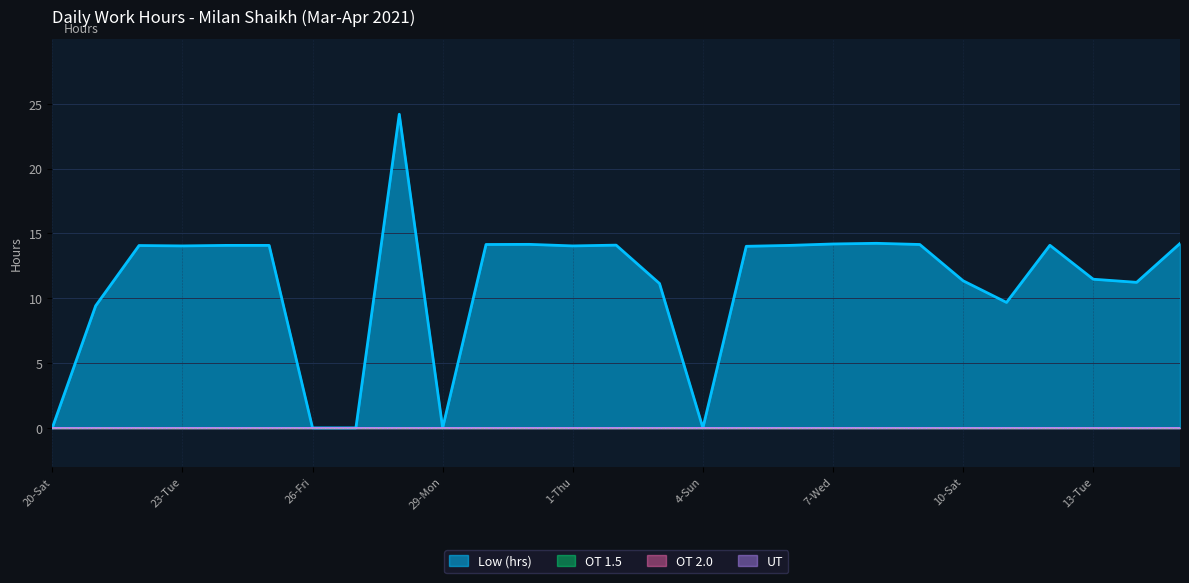

How many lines are shown in the chart?

4